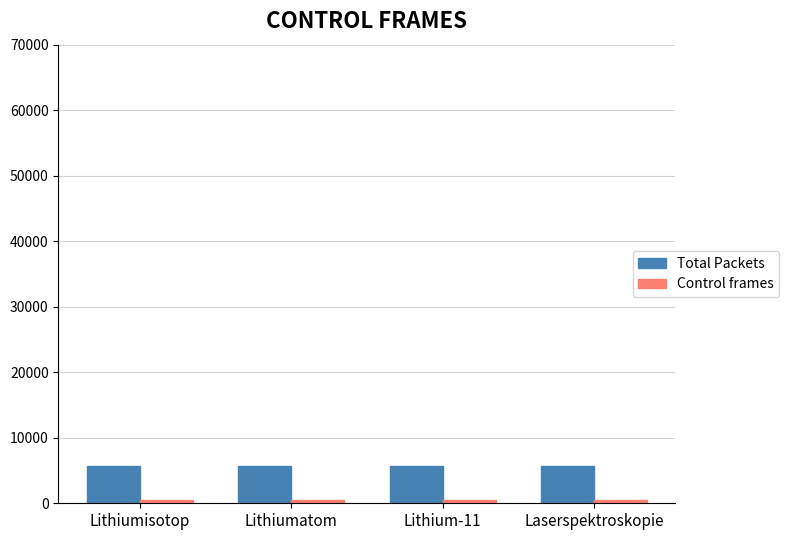

Count the number of data series in this chart.

2